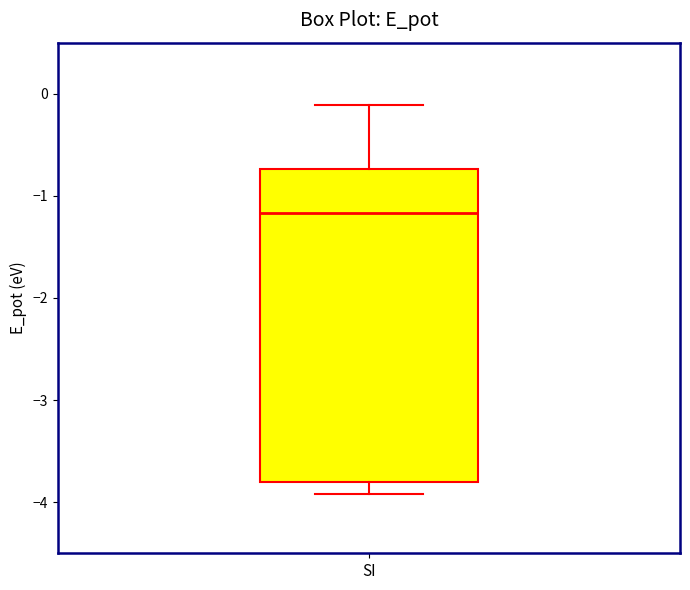

Read this box plot against the y-axis: the position of the median line, the range covered by the box, and the ends of both whiskers. The values are not printed on the chart, so give them approximately, as read against the axis.

median -1.2, box -3.8 to -0.7, whiskers -3.9 to -0.1